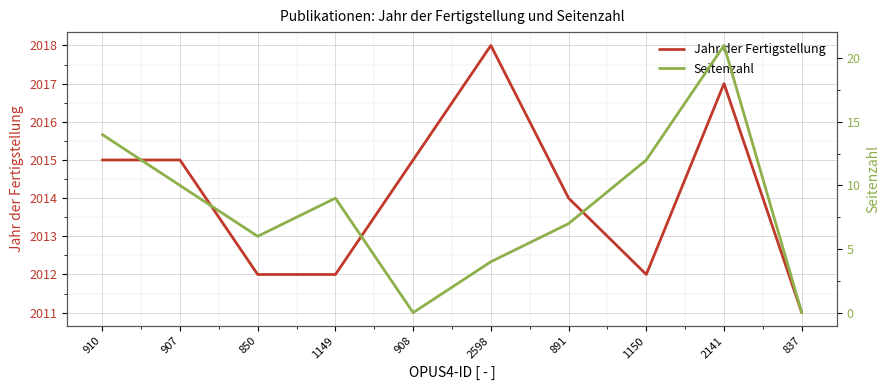

What is the minimum value for Jahr der Fertigstellung?

2011